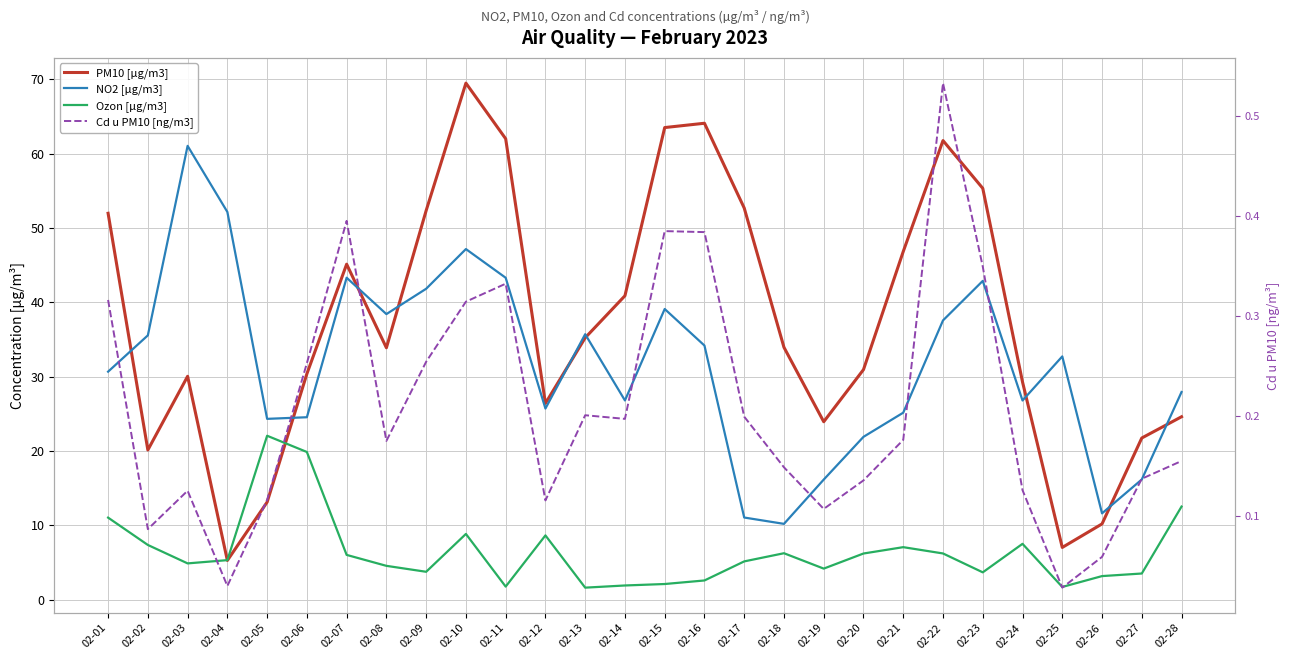

At which category does the chart reach its minimum across all series?

02-25